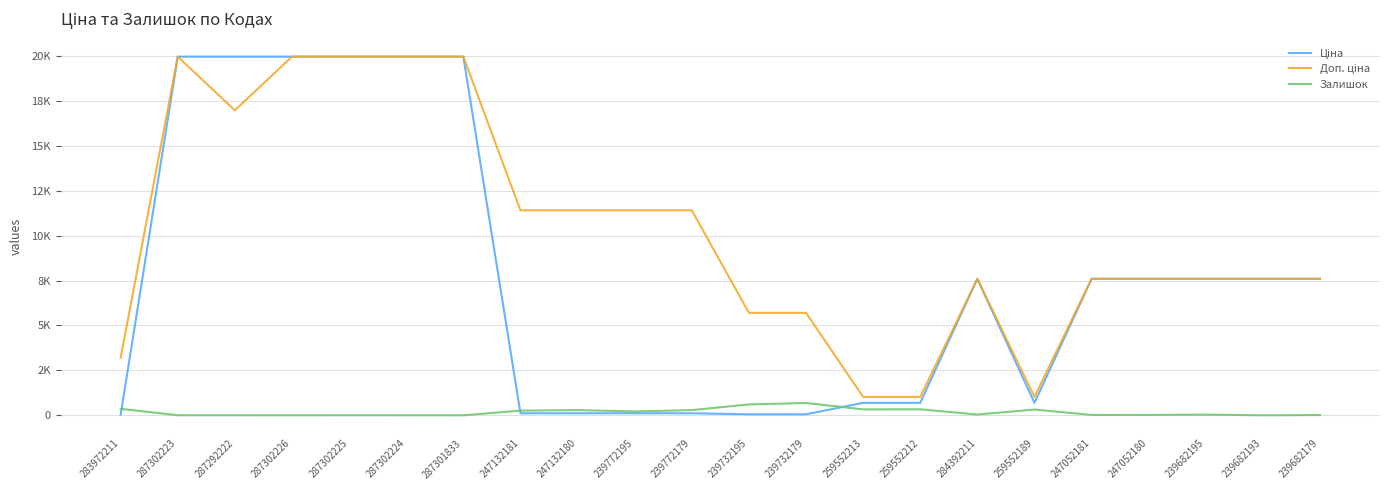

Does the chart have visible grid lines?

Yes